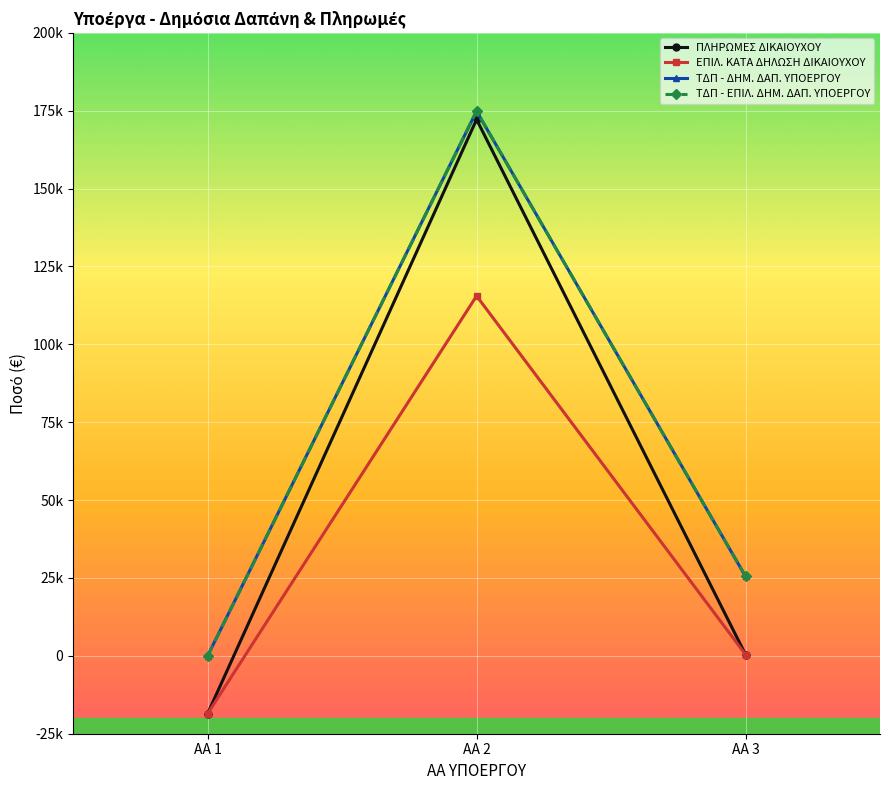

At how many categories does at least one series exceed 141975?

1